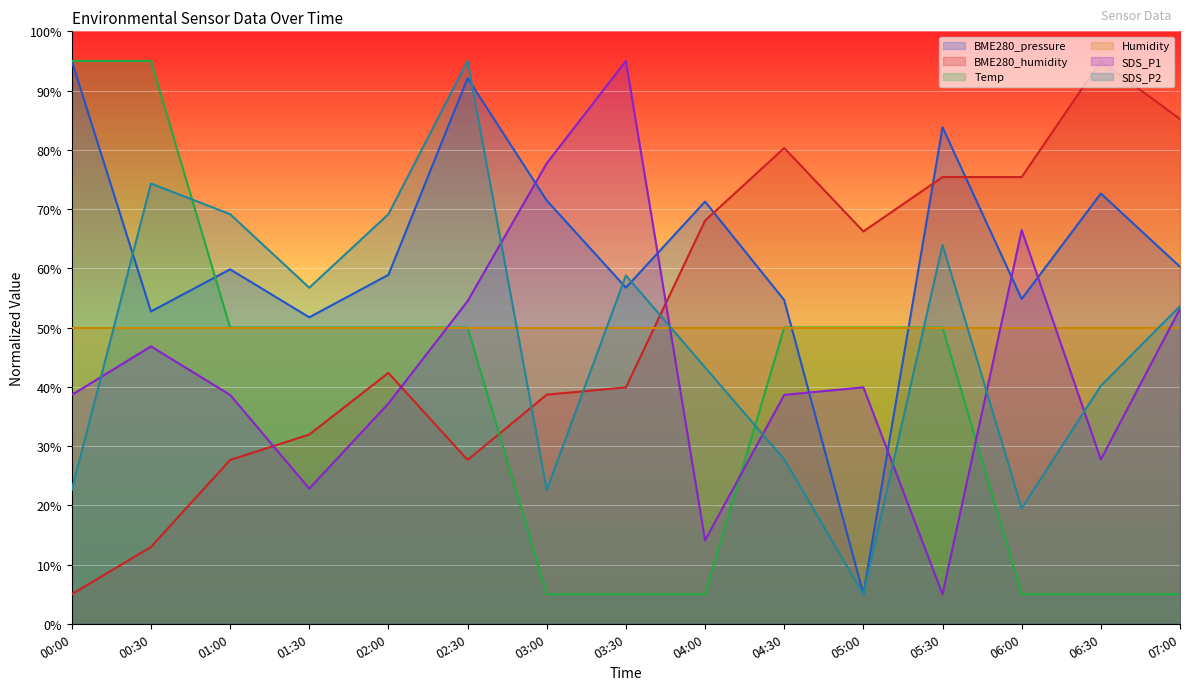

How many Temp values are between 5 and 50?

13